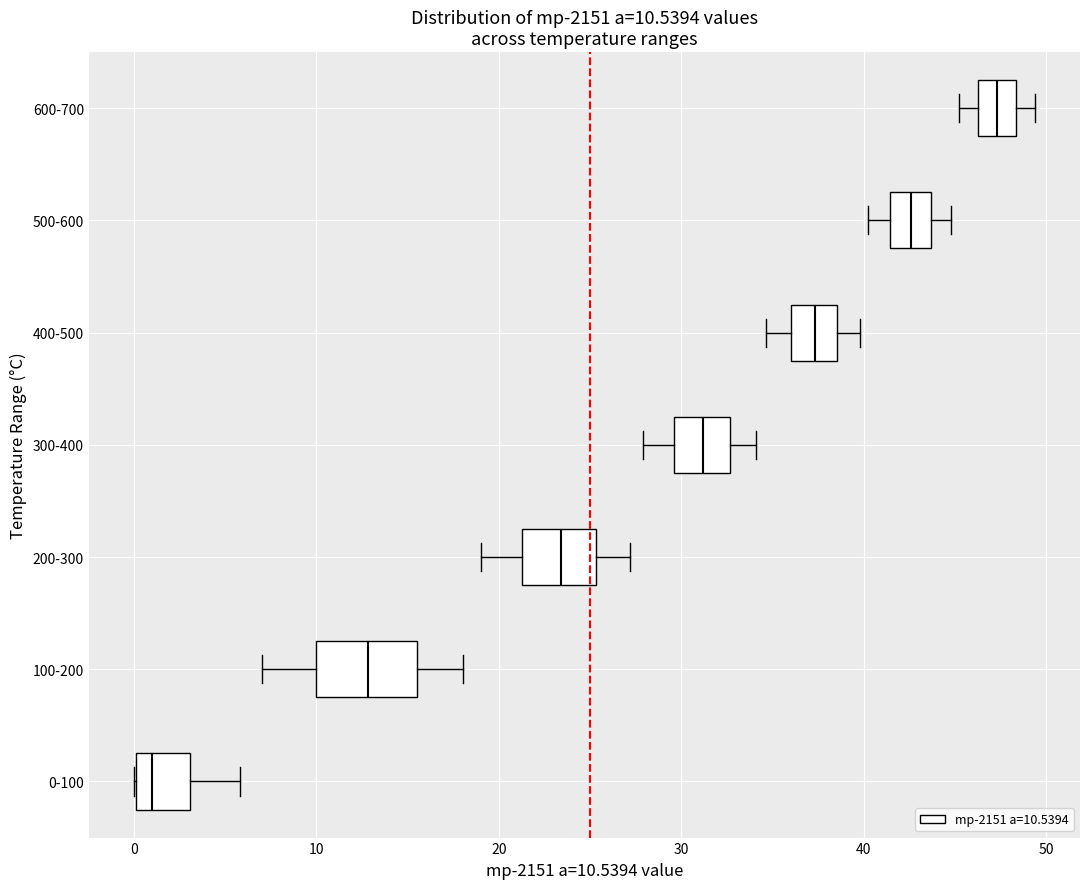

Which box is the widest, from its left edge to its right edge?

100-200